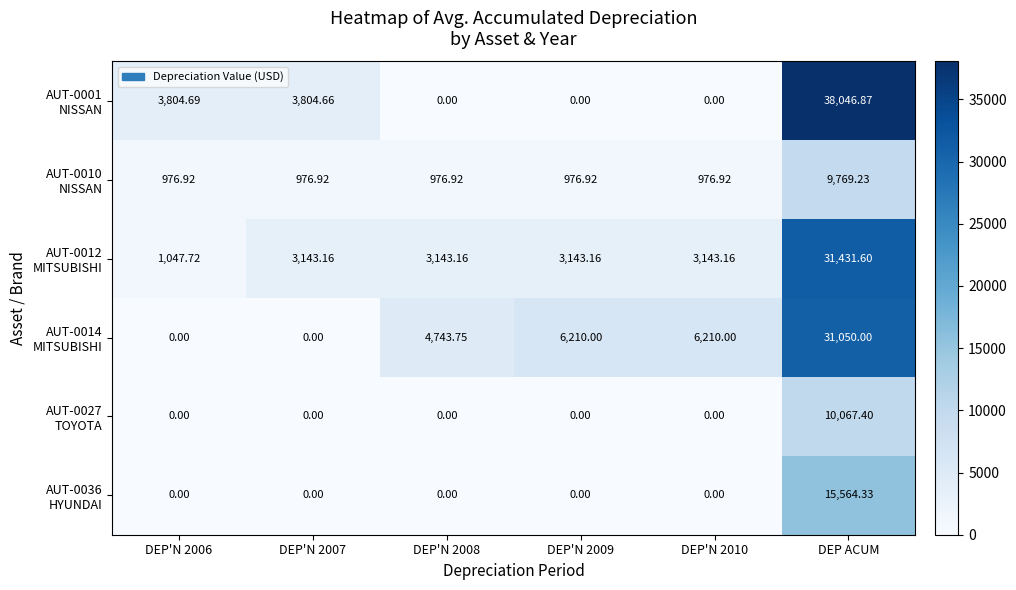

At which category is the sum across all series the highest?

DEP ACUM